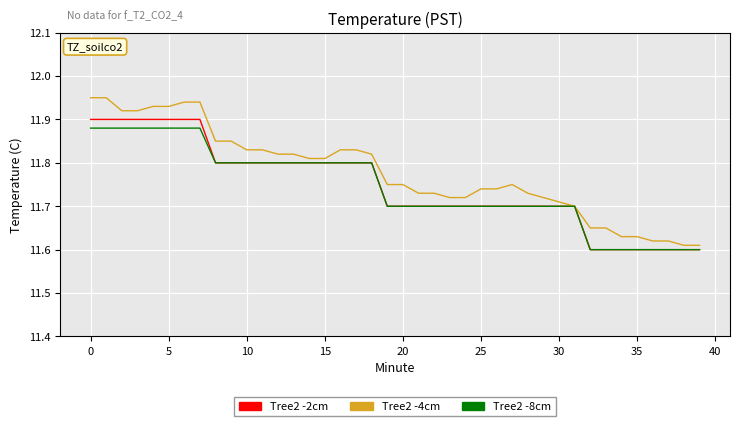

Which series has the largest total across all categories?

Tree2 -4cm